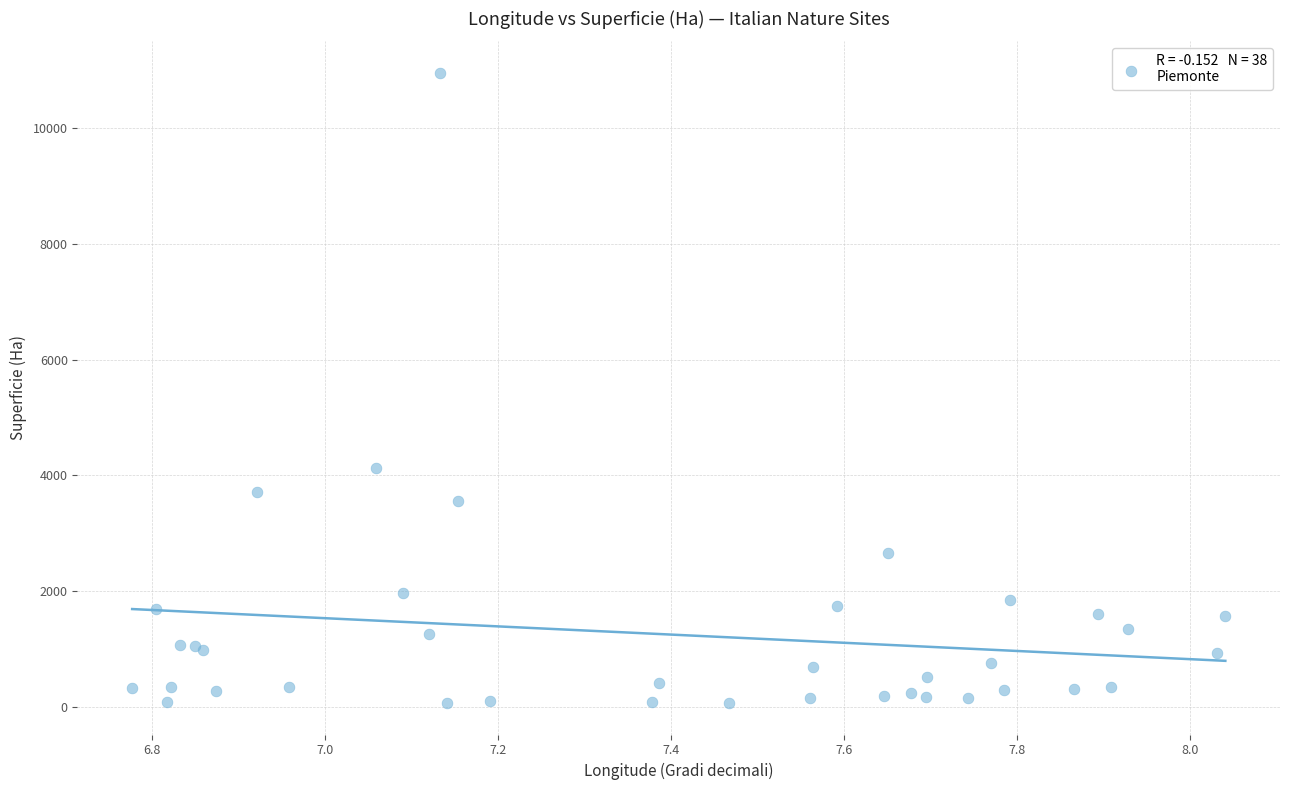

What Y value in the scatter plot is closest to 5509?

4120